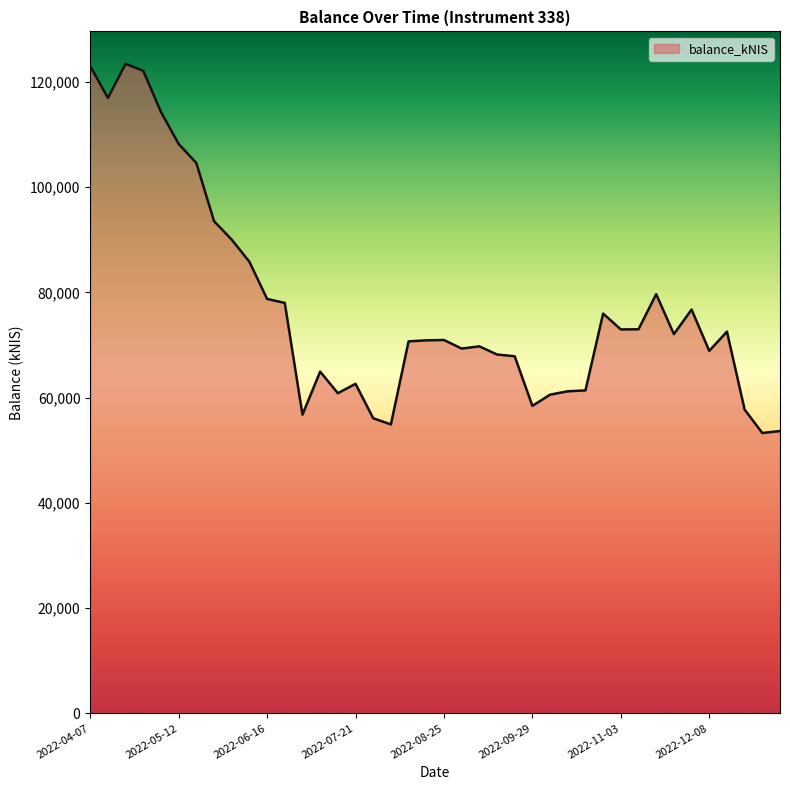

What is the difference between the maximum and minimum values?

70164.6